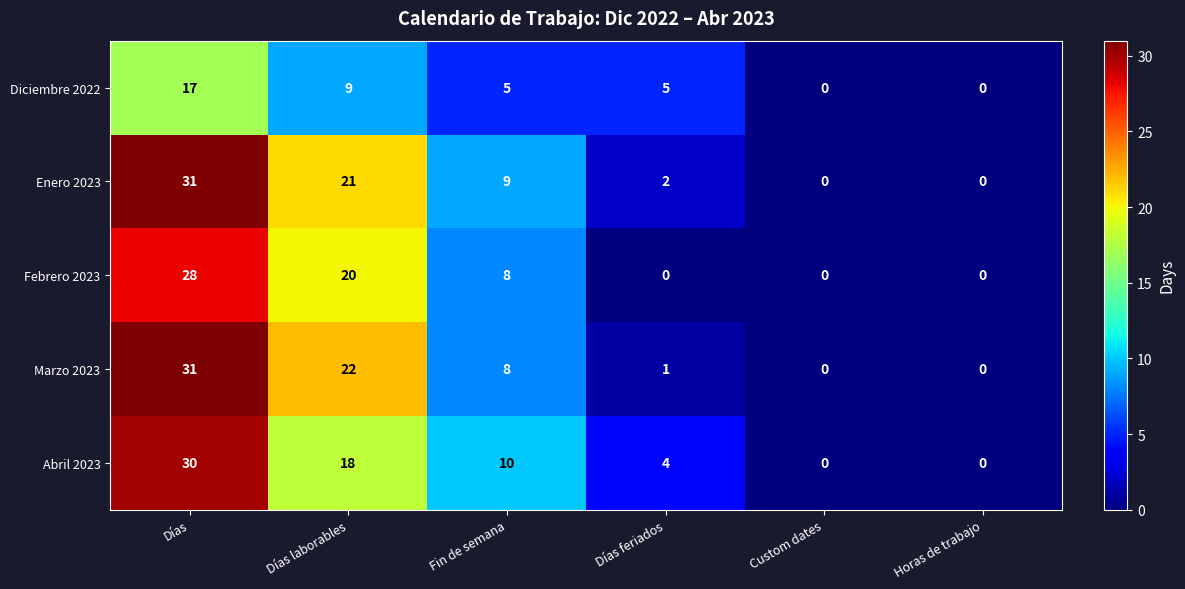

What is the spread (max minus min) of values at Fin de semana?

5